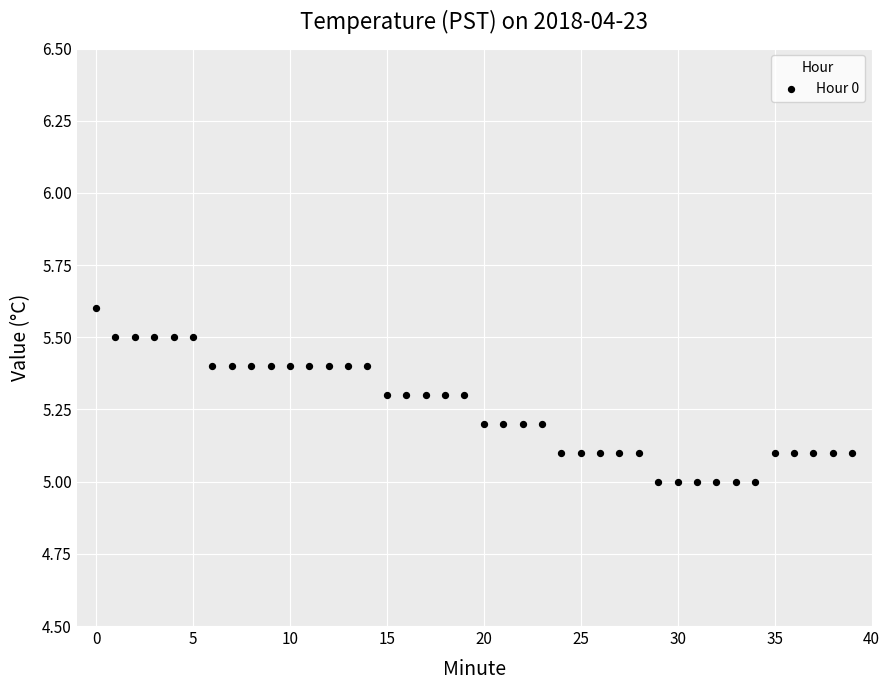

What is the range of Y values (max minus min)?

0.6